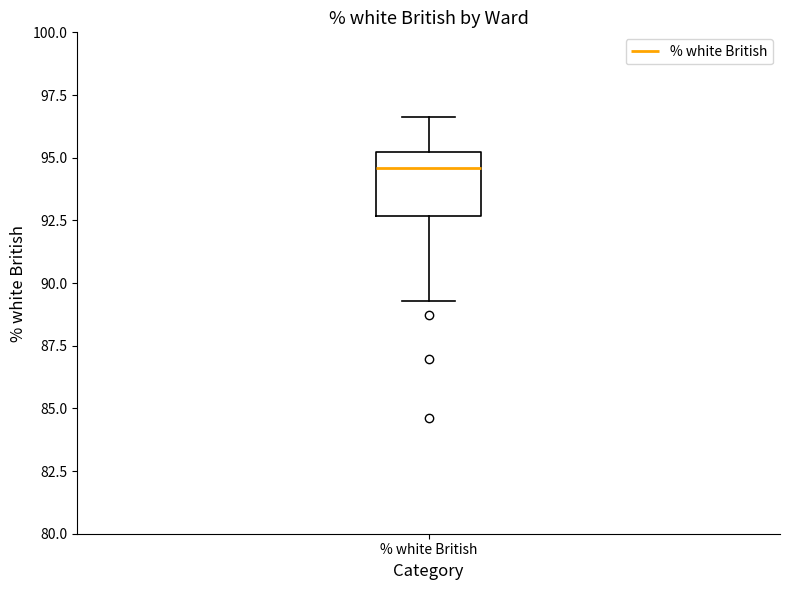

Transcribe this box plot: give where the median line is, the range the box spans, and where the two whiskers end, as read against the y-axis. The values are not printed on the chart, so give them approximately, as read against the axis.

median 94.5, box 92.5 to 95.0, whiskers 89.5 to 96.5